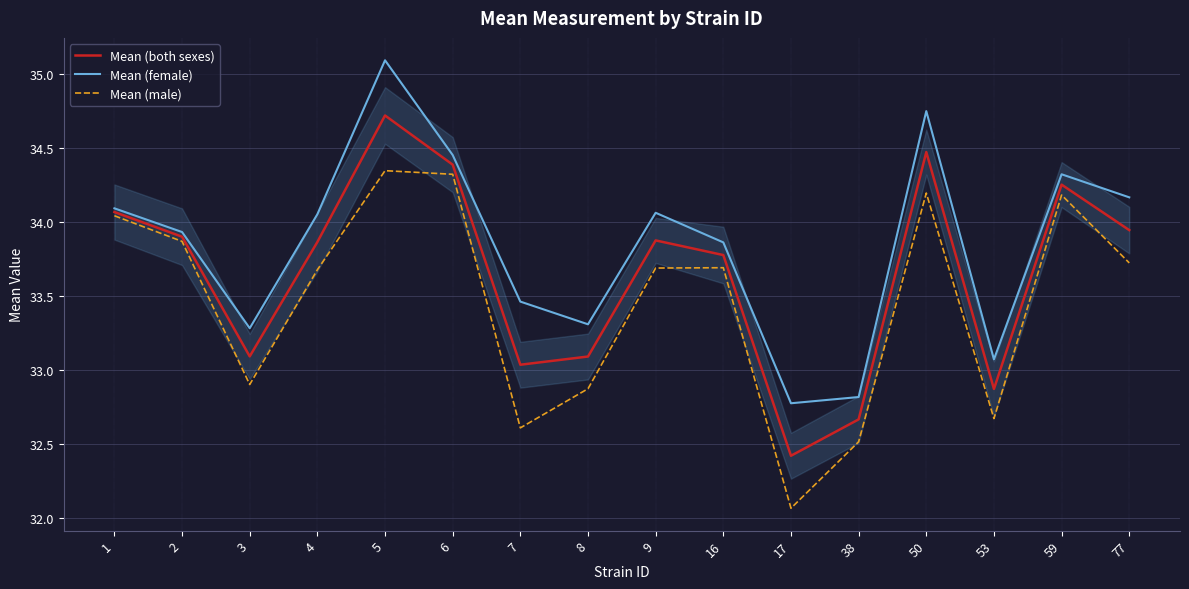

What is the spread (max minus min) of values at 50?

0.6